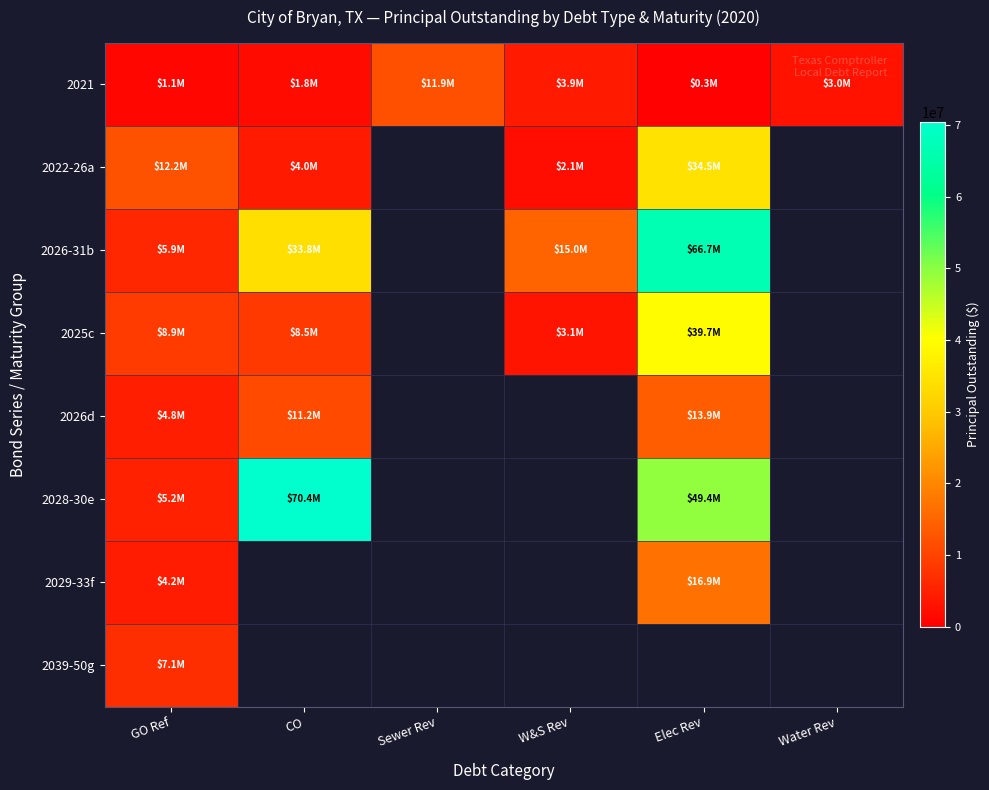

How many data points does each series have?

6